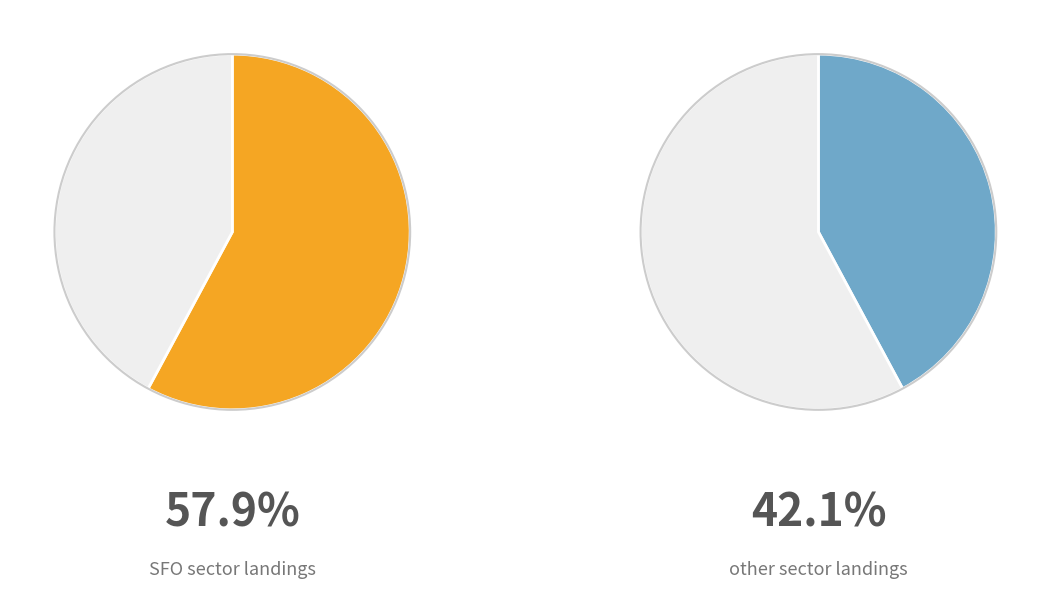

What is the largest slice in the pie chart?

SFO